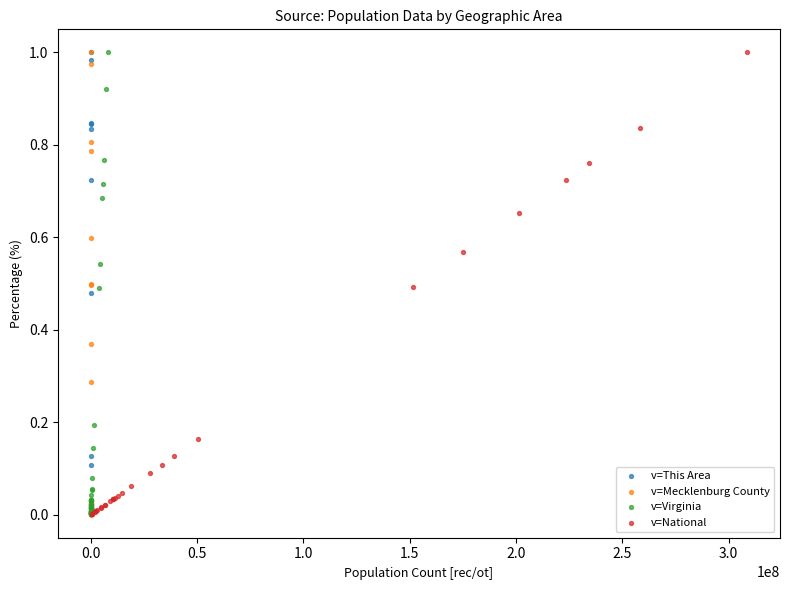

What are all the series names shown in the legend?

v=This Area, v=Mecklenburg County, v=Virginia, v=National